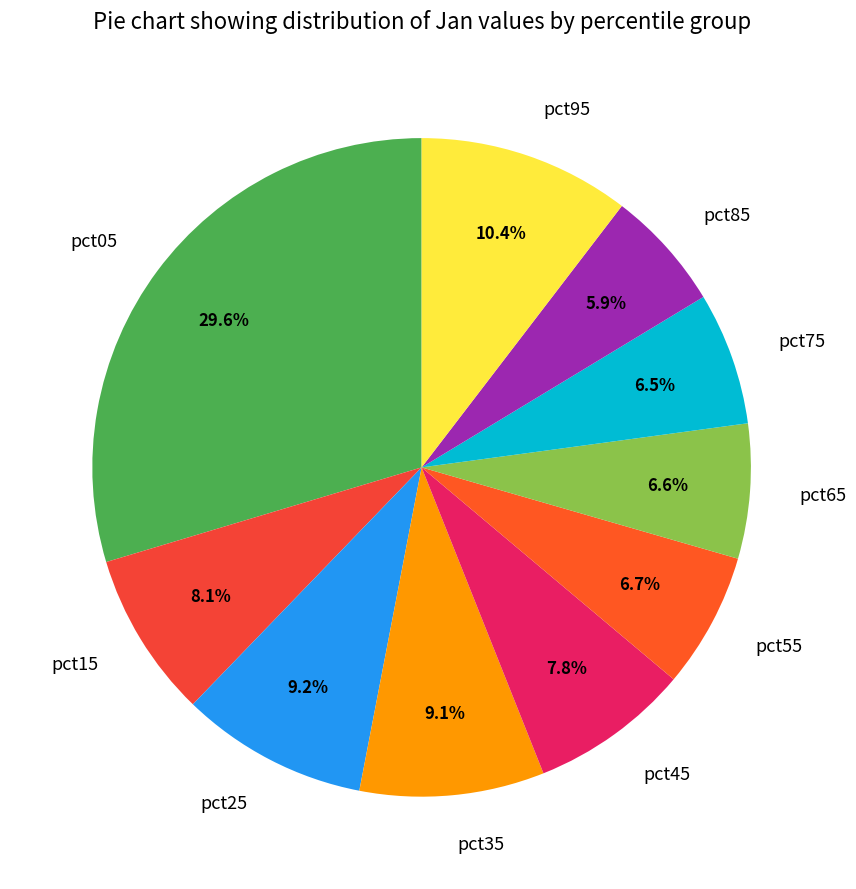

Count the number of slices in the pie.

10